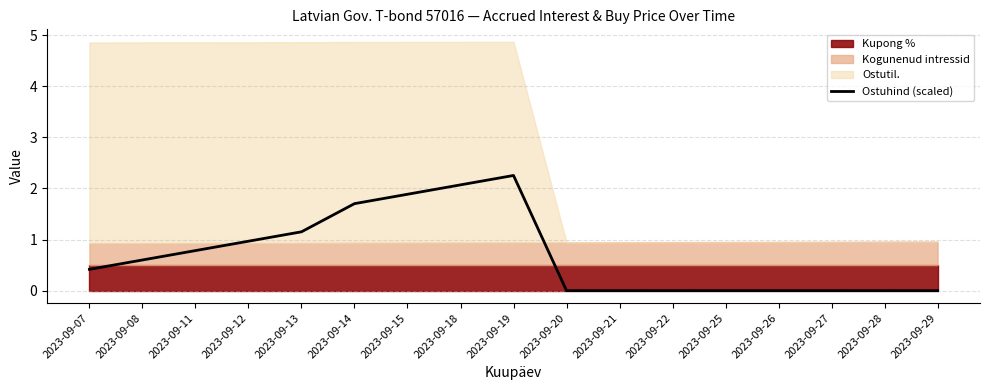

True or false: Ostuhind (scaled) has a value of 0.0 at 2023-09-25.

True